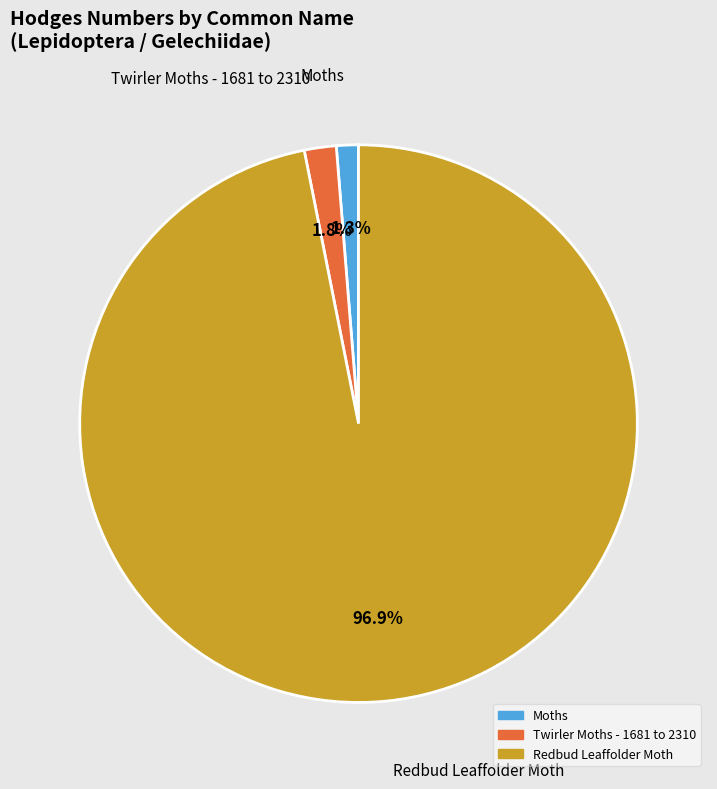

Which category has the biggest portion of the pie?

Redbud Leaffolder Moth